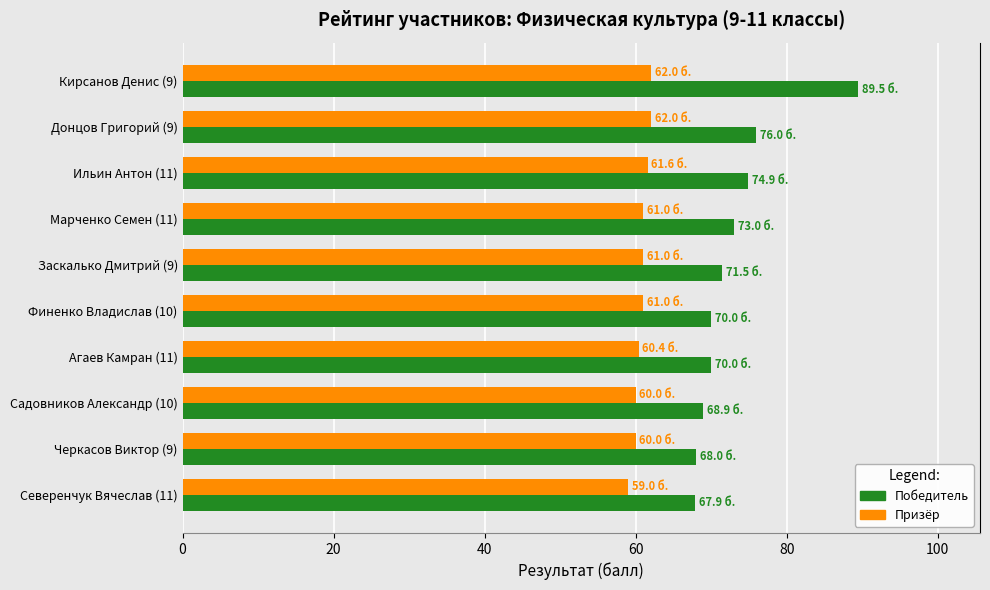

Rank the series by their maximum value, from highest to lowest.

Победитель, Призёр